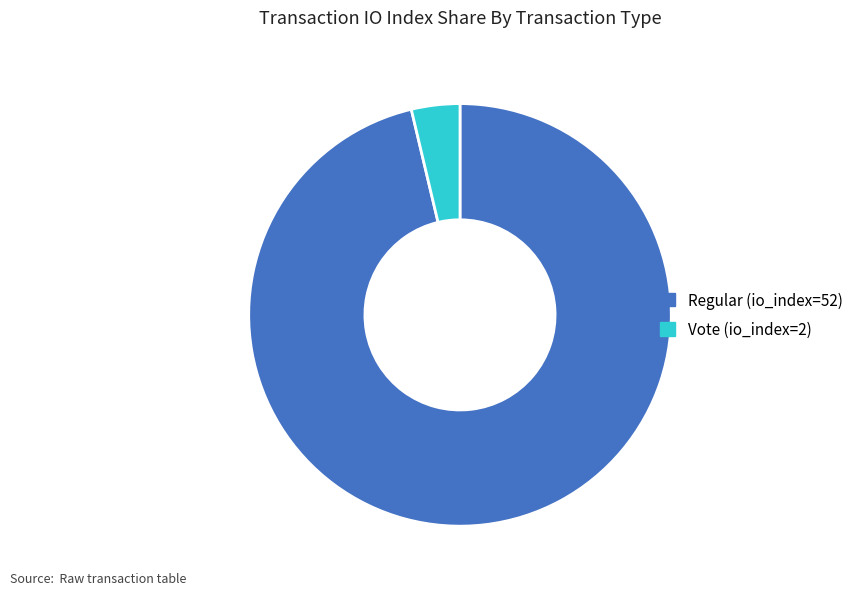

True or false: Regular (io_index=52) accounts for 96% of the total.

True